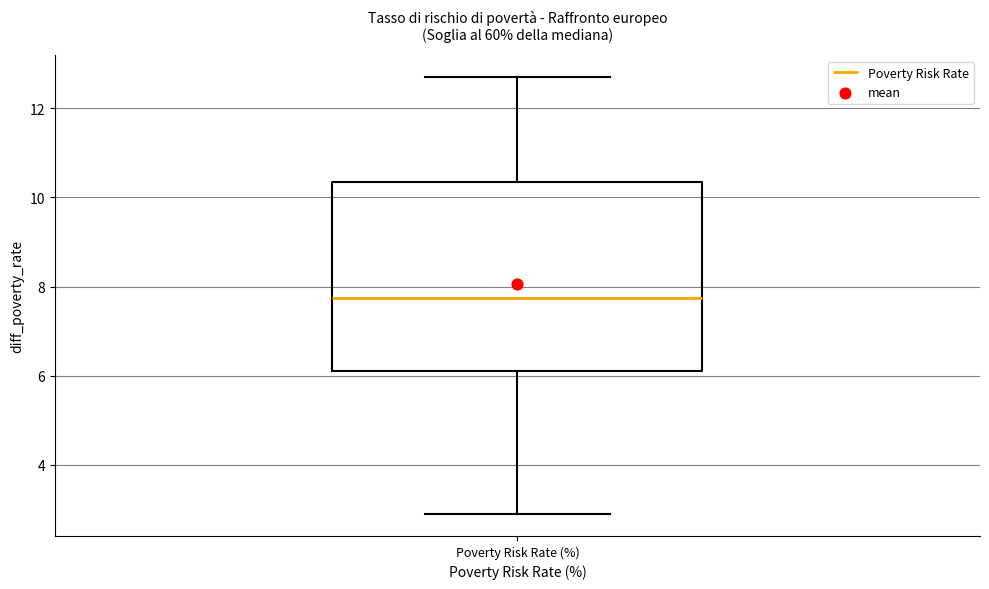

Read this box plot against the y-axis: the position of the median line, the range covered by the box, and the ends of both whiskers. The values are not printed on the chart, so give them approximately, as read against the axis.

median 7.8, box 6.2 to 10.4, whiskers 3.0 to 12.8